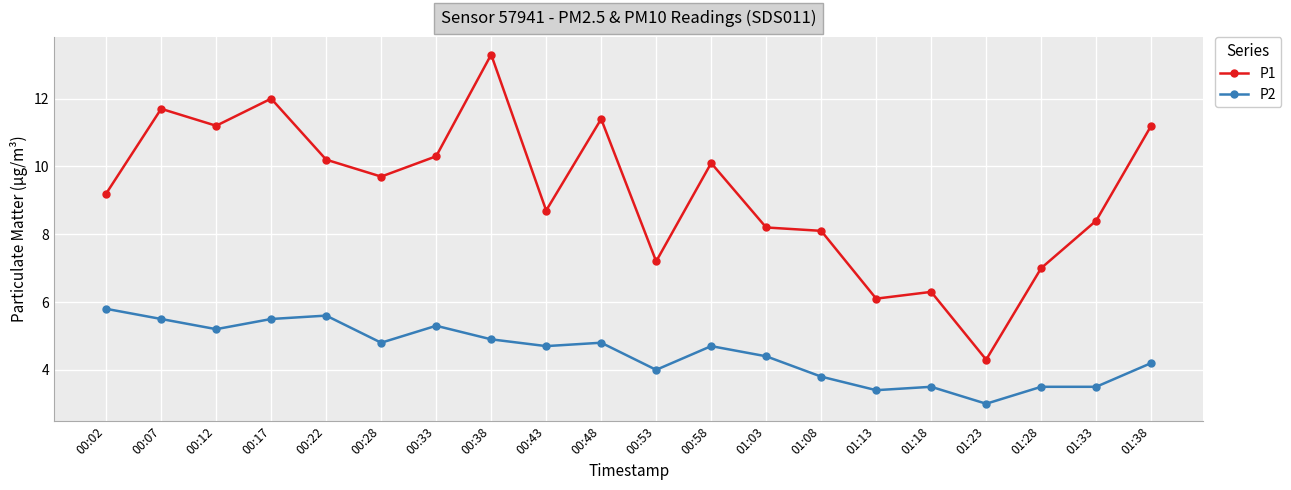

At which label does P2 reach its peak?

00:02